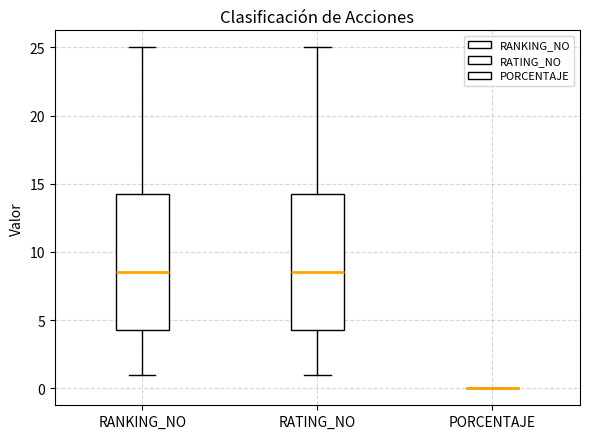

Reading left to right, read every box against the y-axis: the position of its median line, the range the box covers, and the ends of its whiskers. The values are not printed on the chart, so give them approximately, as read against the axis.

RANKING_NO: median 8.5, box 4.5 to 14.5, whiskers 1.0 to 25.0
RATING_NO: median 8.5, box 4.5 to 14.5, whiskers 1.0 to 25.0
PORCENTAJE: box collapsed to a line at 0.0, whiskers 0.0 to 0.0